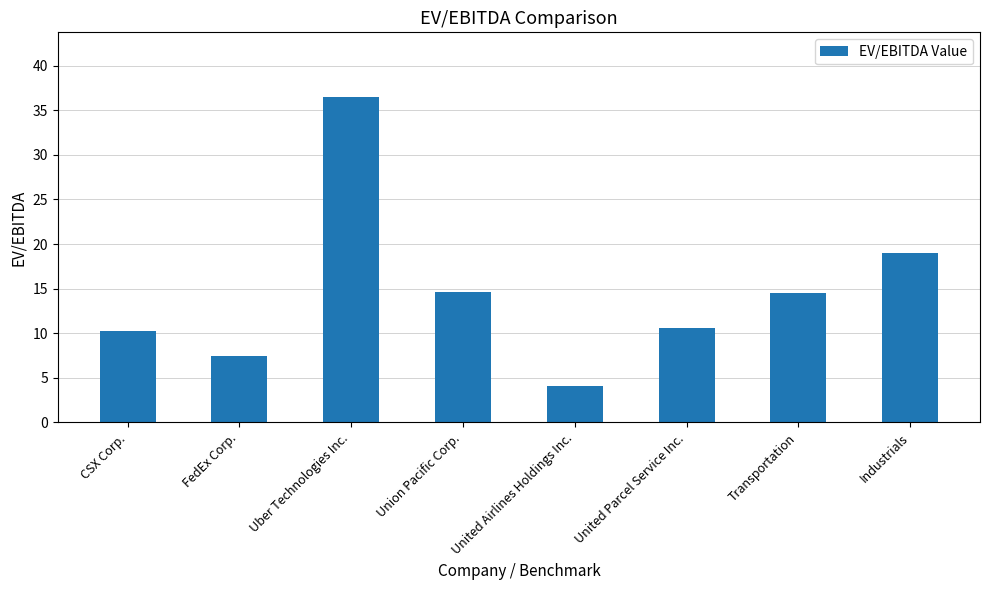

At which label does the data first exceed 14?

Uber Technologies Inc.